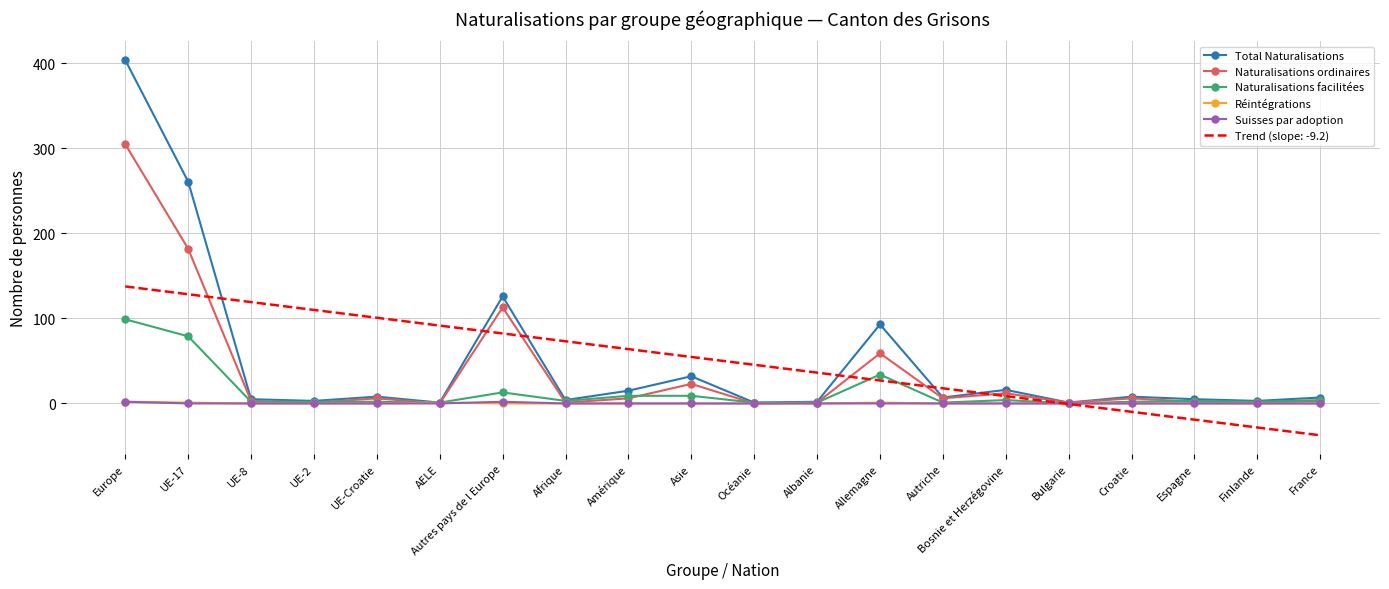

Where is Total Naturalisations nearest to the value 202?

UE-17